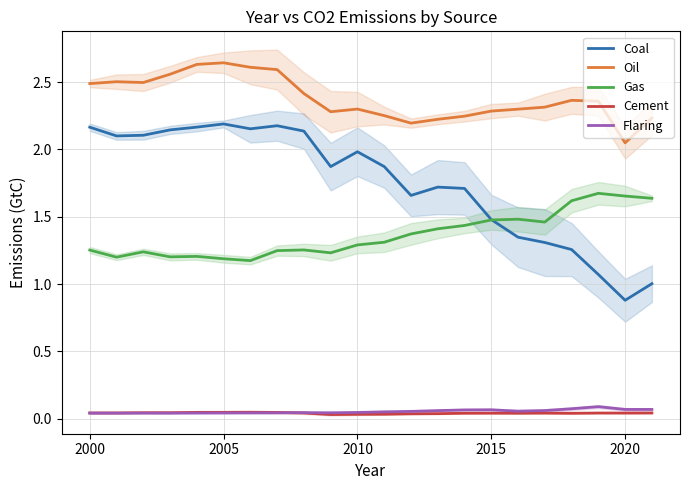

Is it true that Gas equals 1.8 at 2005?

False